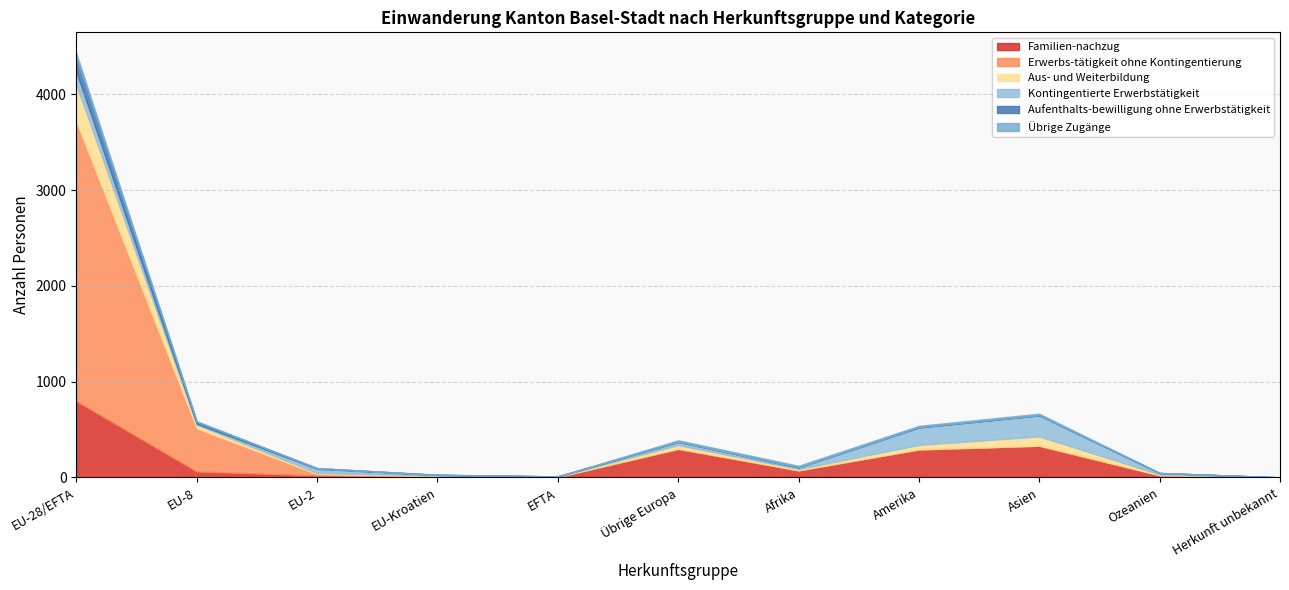

How many lines are shown in the chart?

6